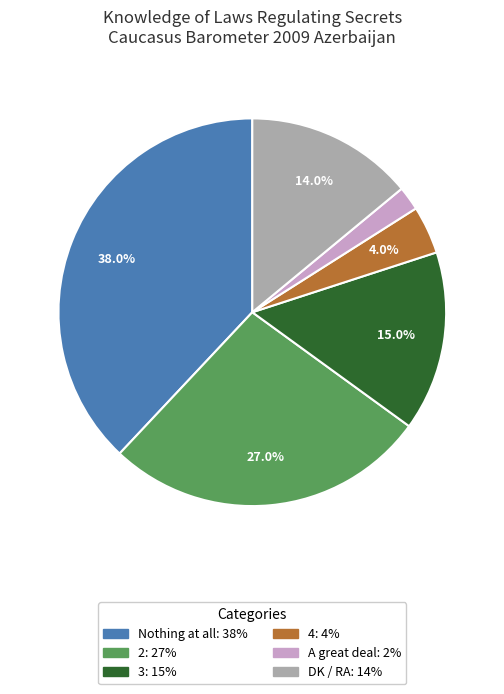

To the nearest percent, what percentage of the pie is 3?

15%